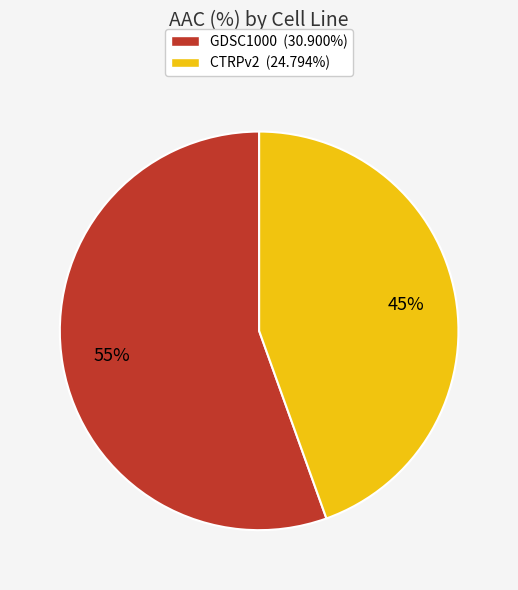

To the nearest percent, what is the combined percentage of GDSC1000 and CTRPv2?

100%